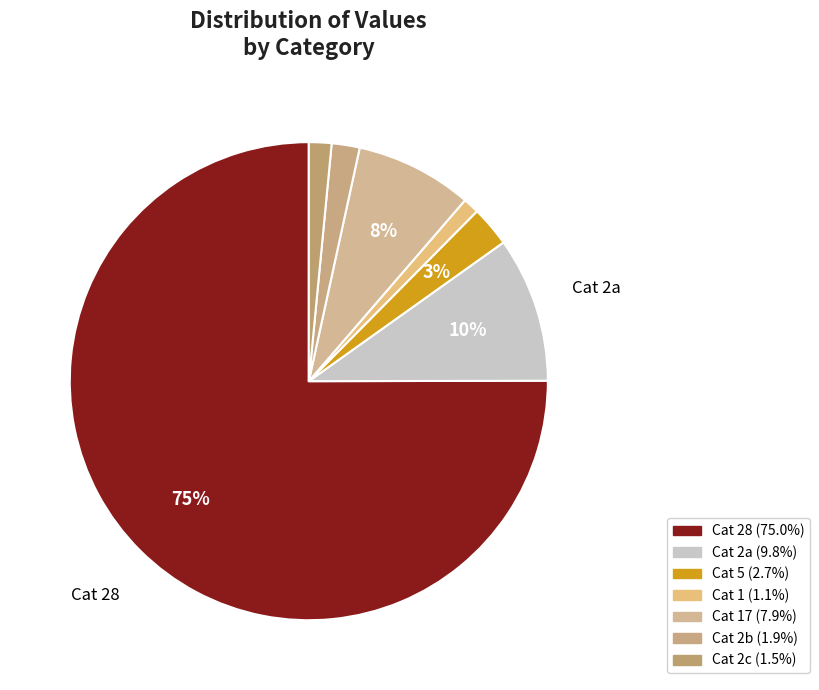

How many segments does this pie chart have?

7